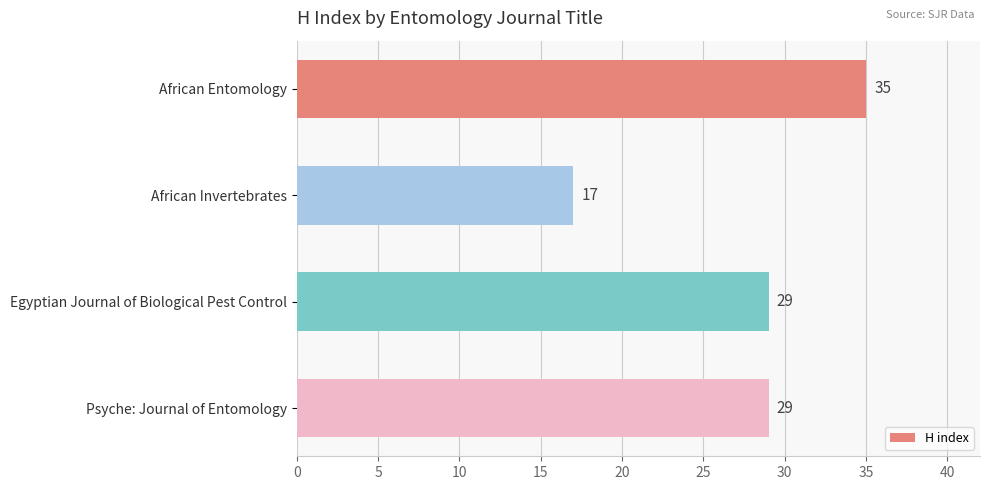

The chart shows a value of 12 at Psyche: Journal of Entomology. True or false?

False